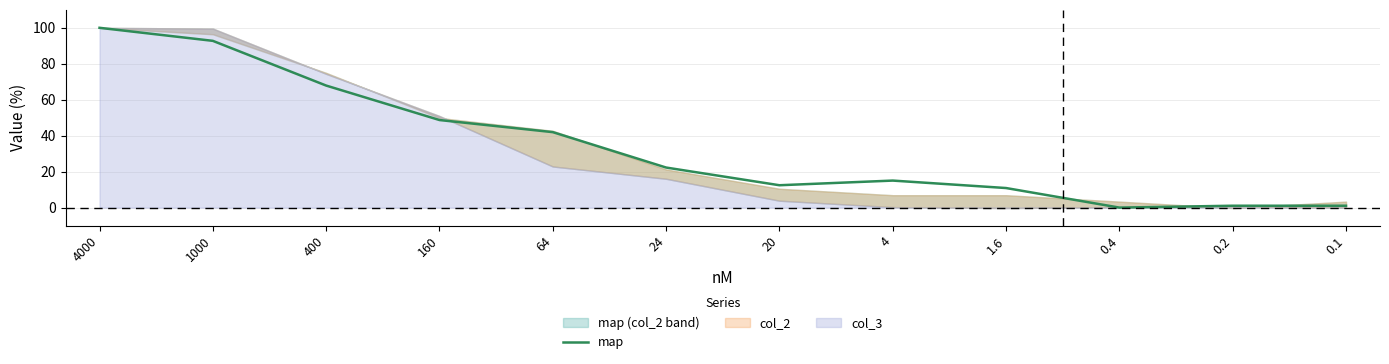

Reading left to right, extract all data points from this chart.

4000=100.0	1000=92.7	400=67.9	160=48.7	64=42.0	24=22.3	20=12.4	4=15.0	1.6=10.9	0.4=0.0	0.2=1.0	0.1=1.0